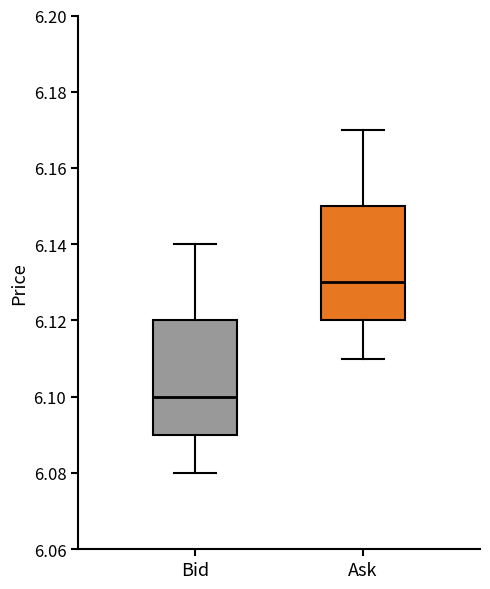

Where does the lower whisker of the box for Bid end on the y-axis? The values are not printed on the chart, so give them approximately, as read against the axis.

6.08